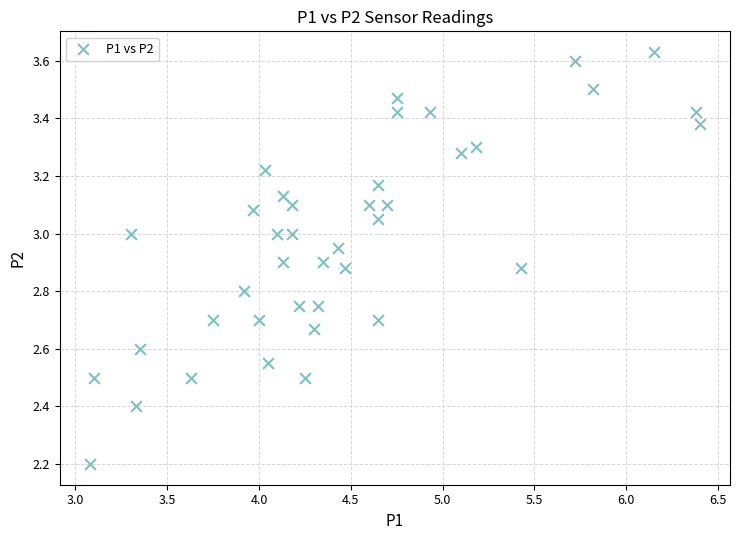

What Y value in the scatter plot is closest to 2?

2.2